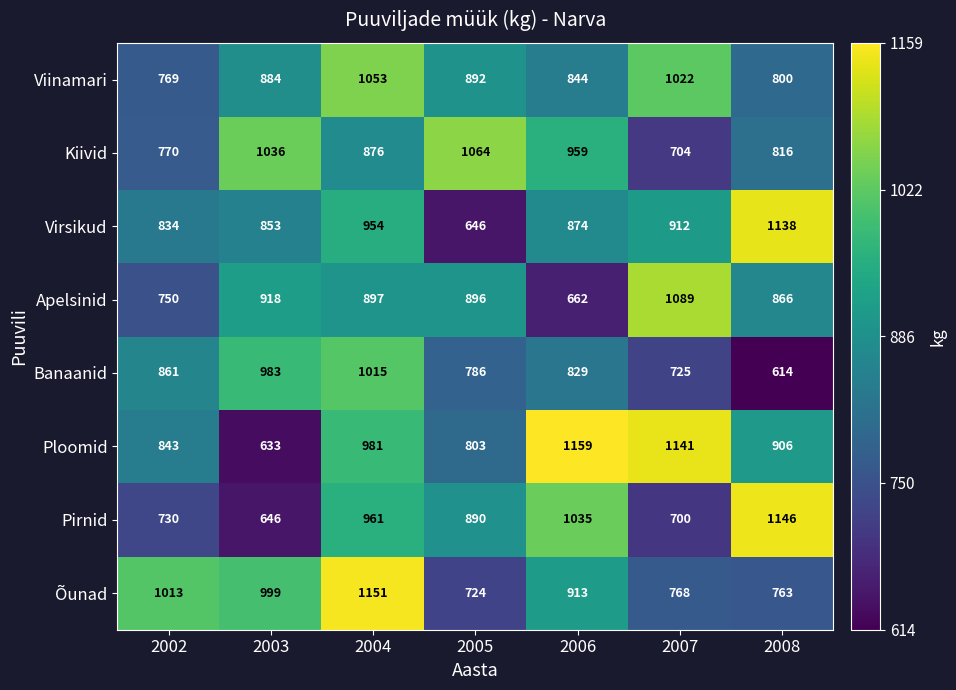

Which series has the largest range (max minus min)?

Ploomid